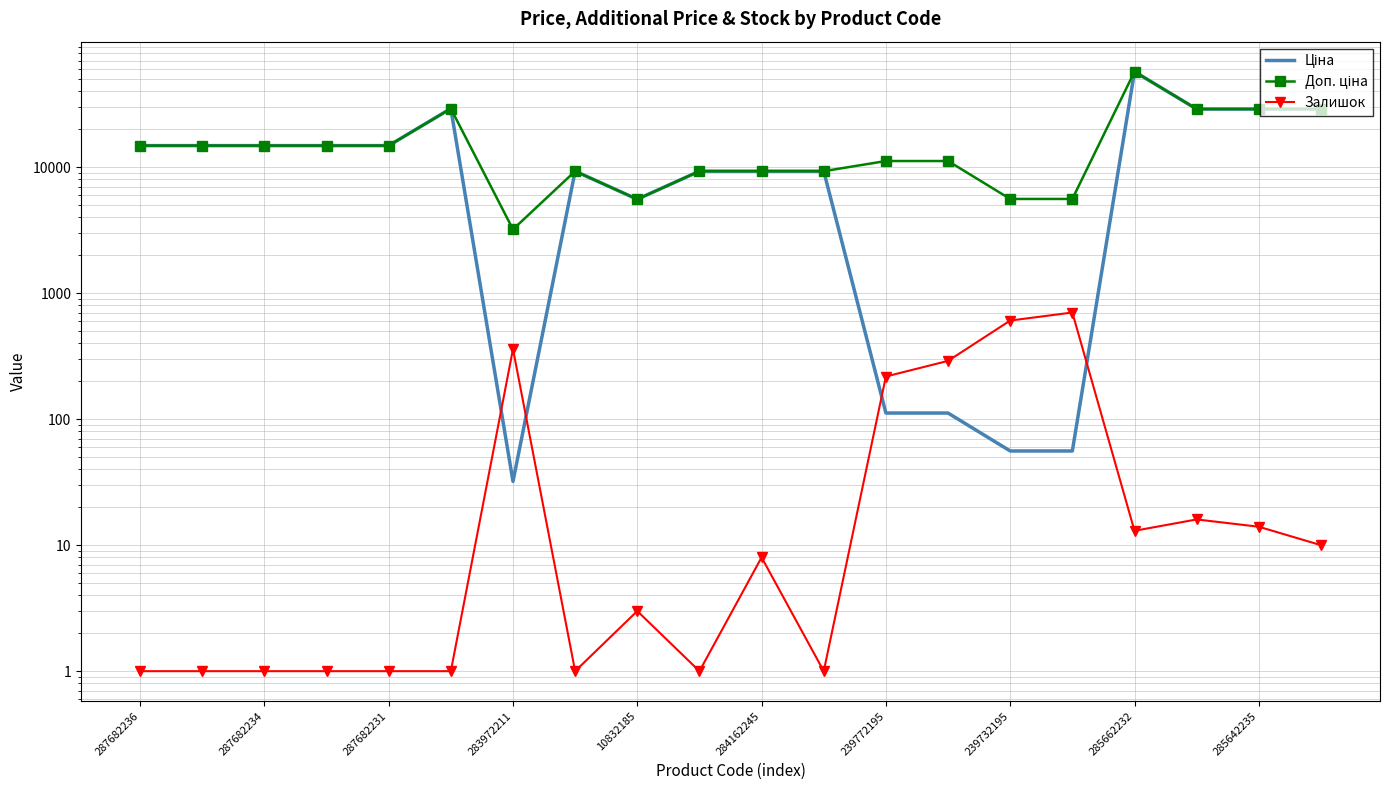

What position from the left is 17?

18